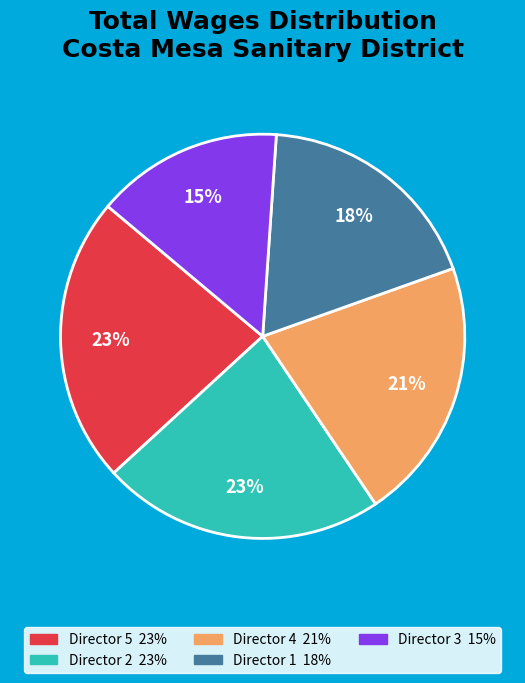

Does any single category account for the majority?

No